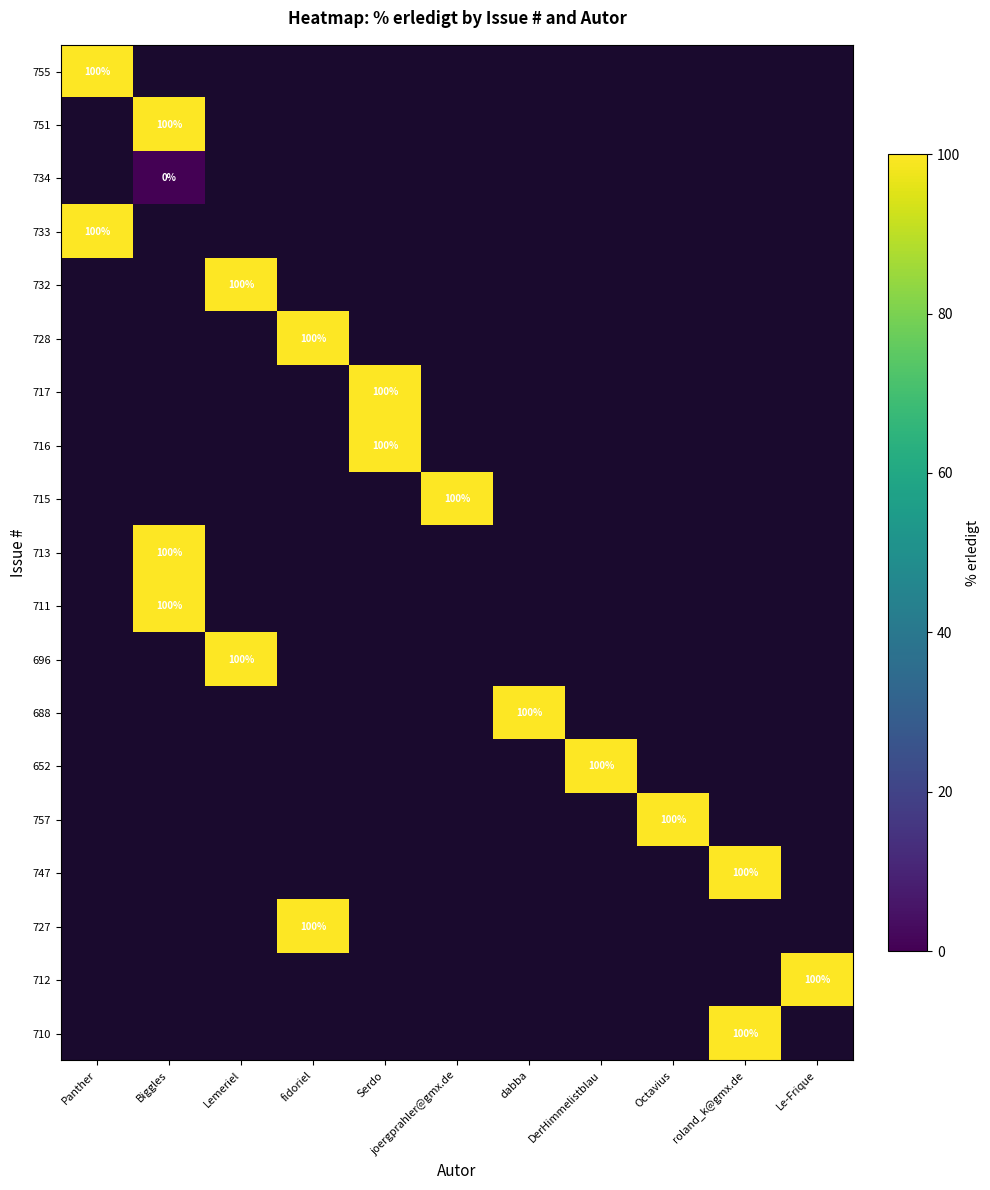

The value of 688 at dabba is 100. True or false?

True